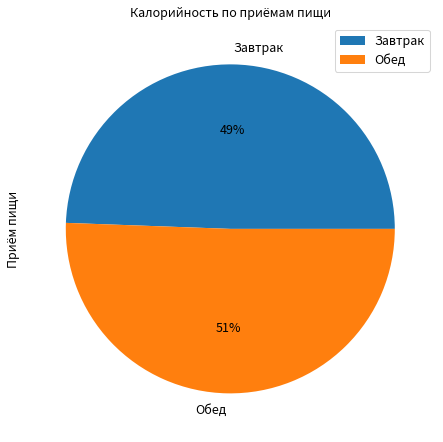

Rank the categories by value from highest to lowest.

Обед, Завтрак